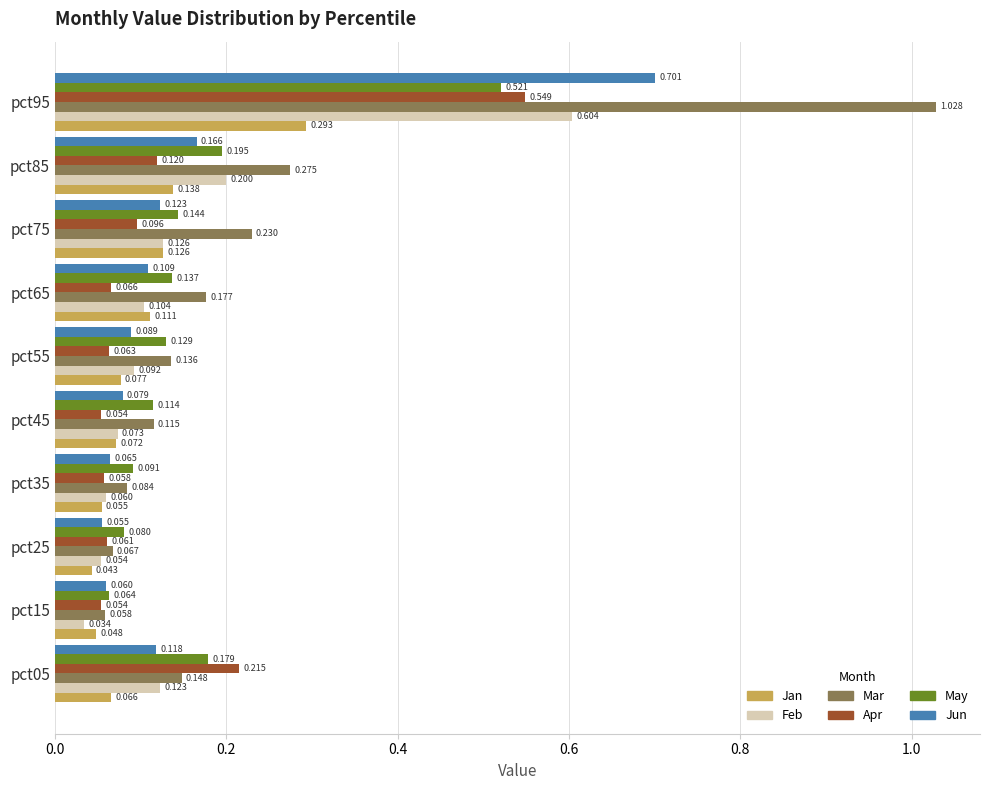

Between pct55 and pct95, which series saw the biggest shift?

Mar